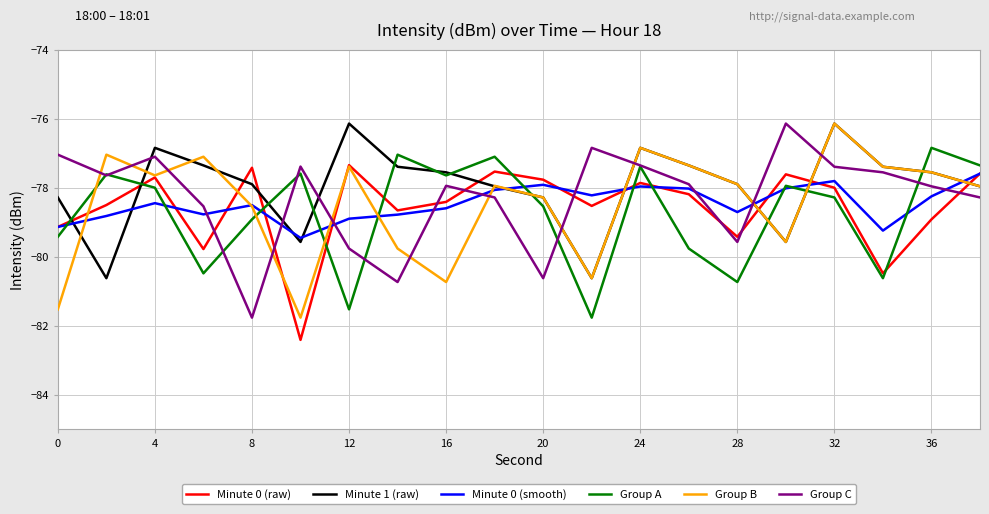

True or false: Minute 1 (raw) and Minute 0 (raw) cross at least once.

True